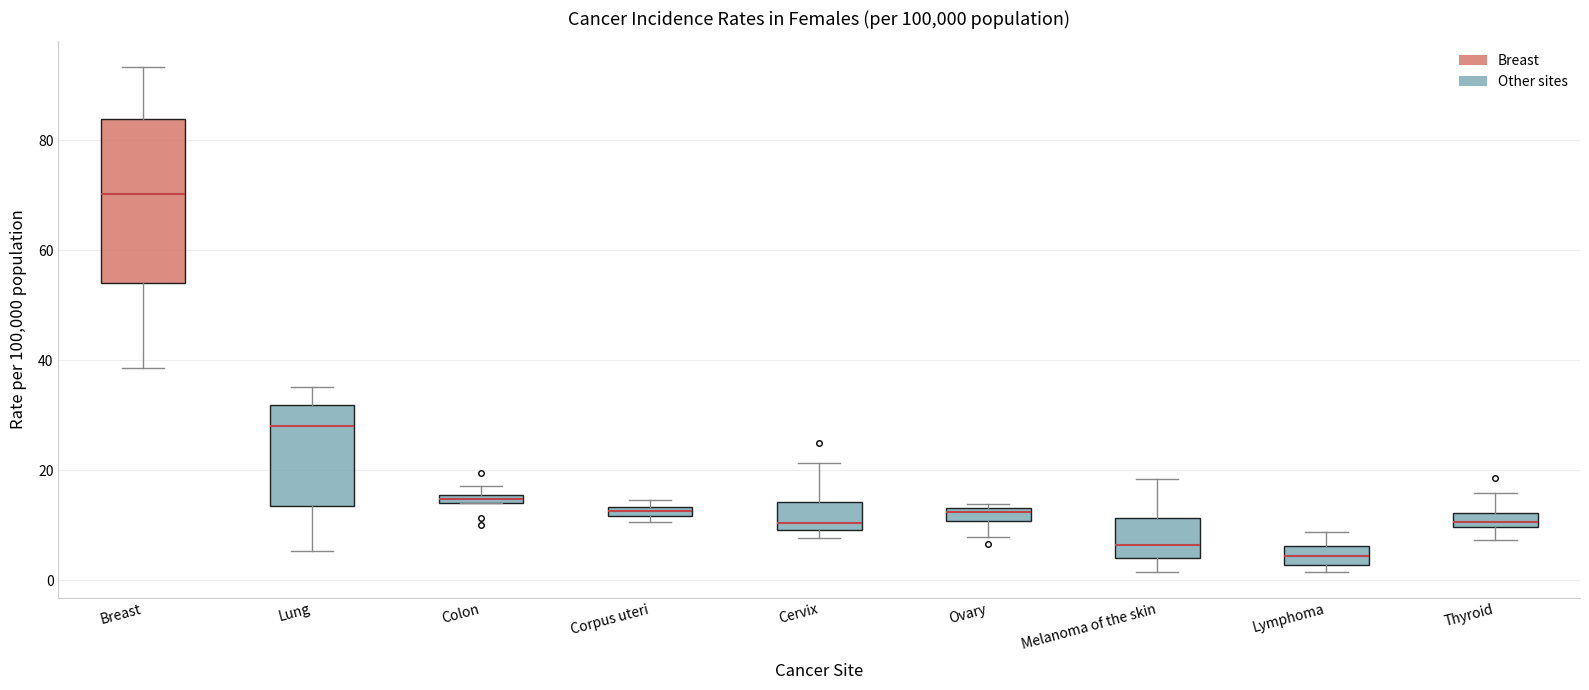

Where does the upper whisker of the box for Melanoma of the skin end on the y-axis? The values are not printed on the chart, so give them approximately, as read against the axis.

18